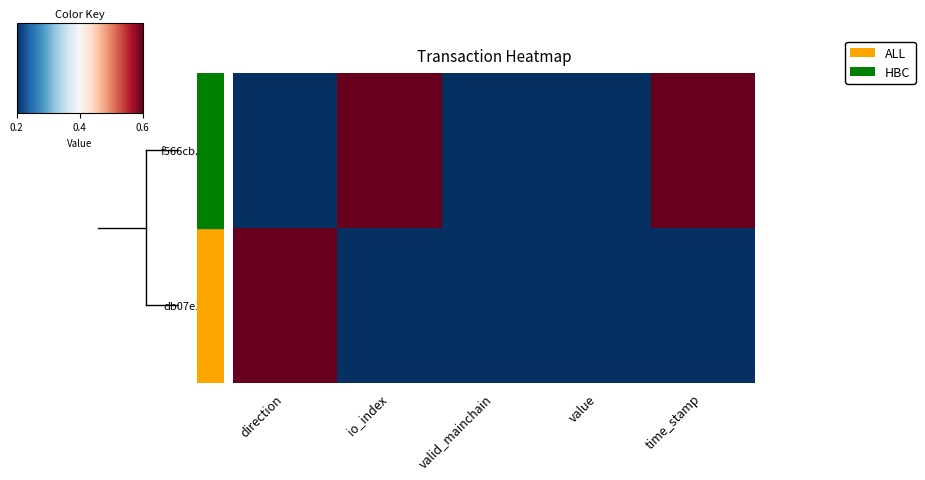

At direction, list the series in order from smallest to largest.

f566cb...174, db07e1...e5